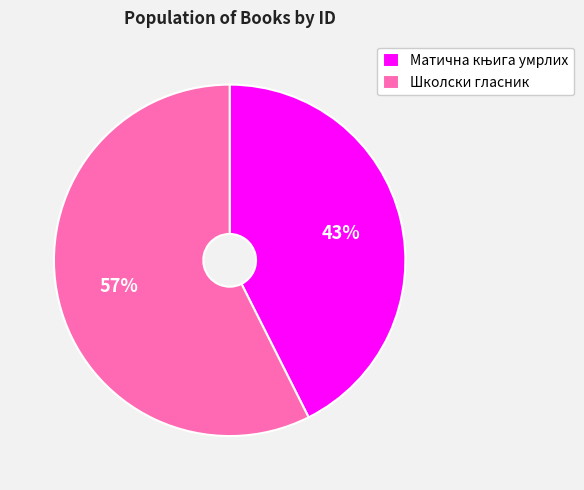

What is the largest slice in the pie chart?

Школски гласник